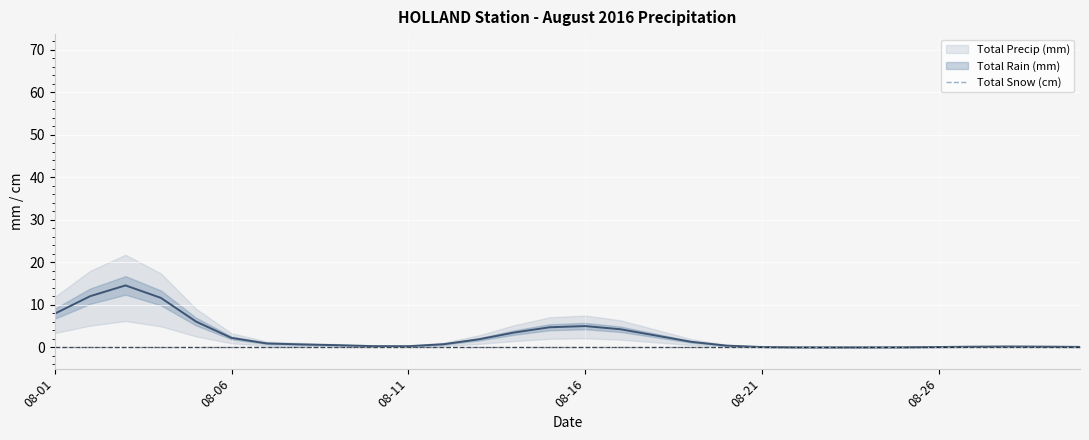

Does the chart display data point markers on the line(s)?

No